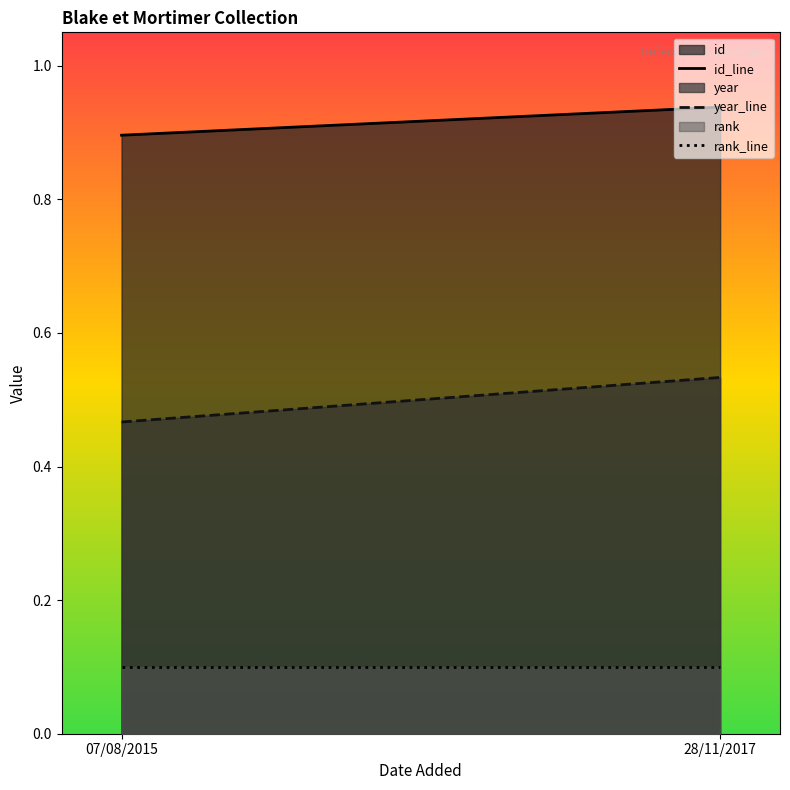

Does the chart display data point markers on the line(s)?

No